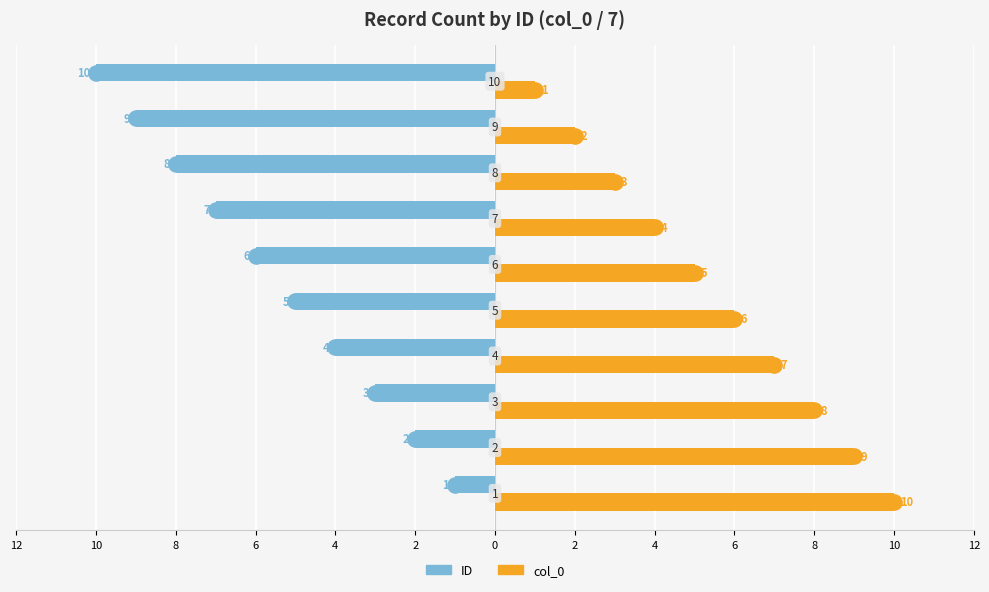

Which series has the largest Y range (max minus min)?

ID